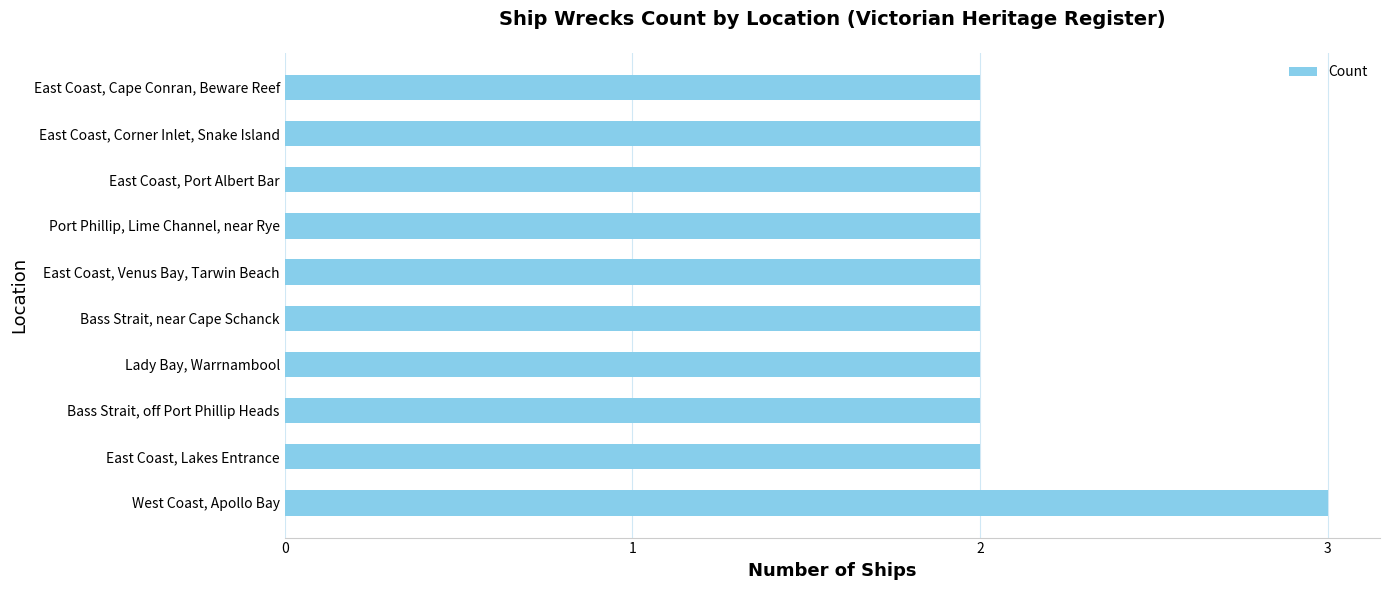

The chart shows a value of 2 at Bass Strait, near Cape Schanck. True or false?

True